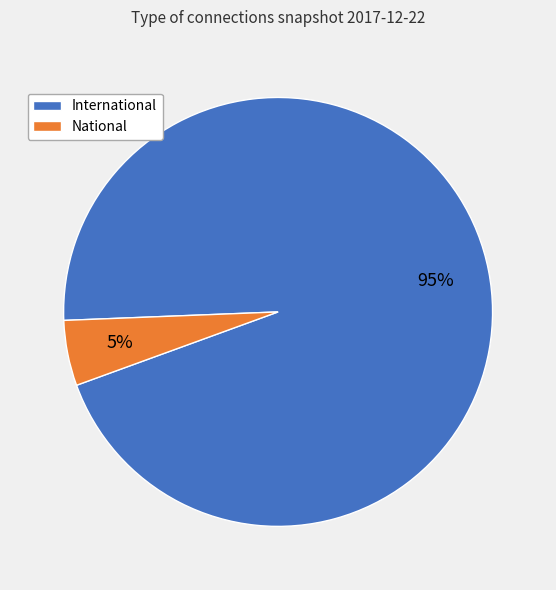

Combined, do National and International account for over 50%?

Yes